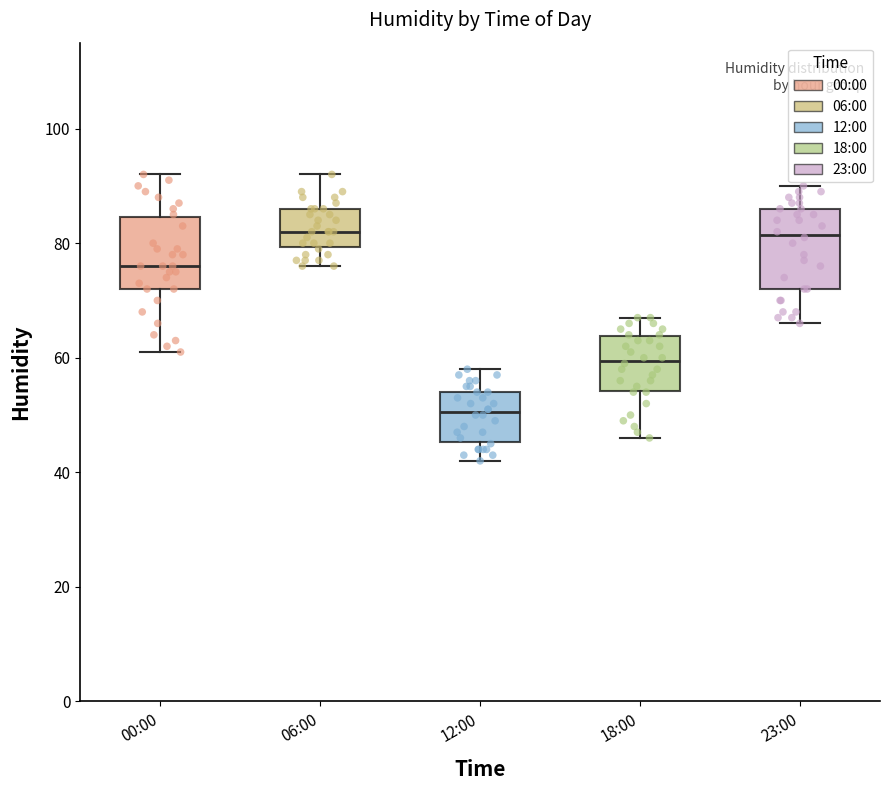

Where does the lower whisker of the box for 18:00 end on the y-axis? The values are not printed on the chart, so give them approximately, as read against the axis.

46